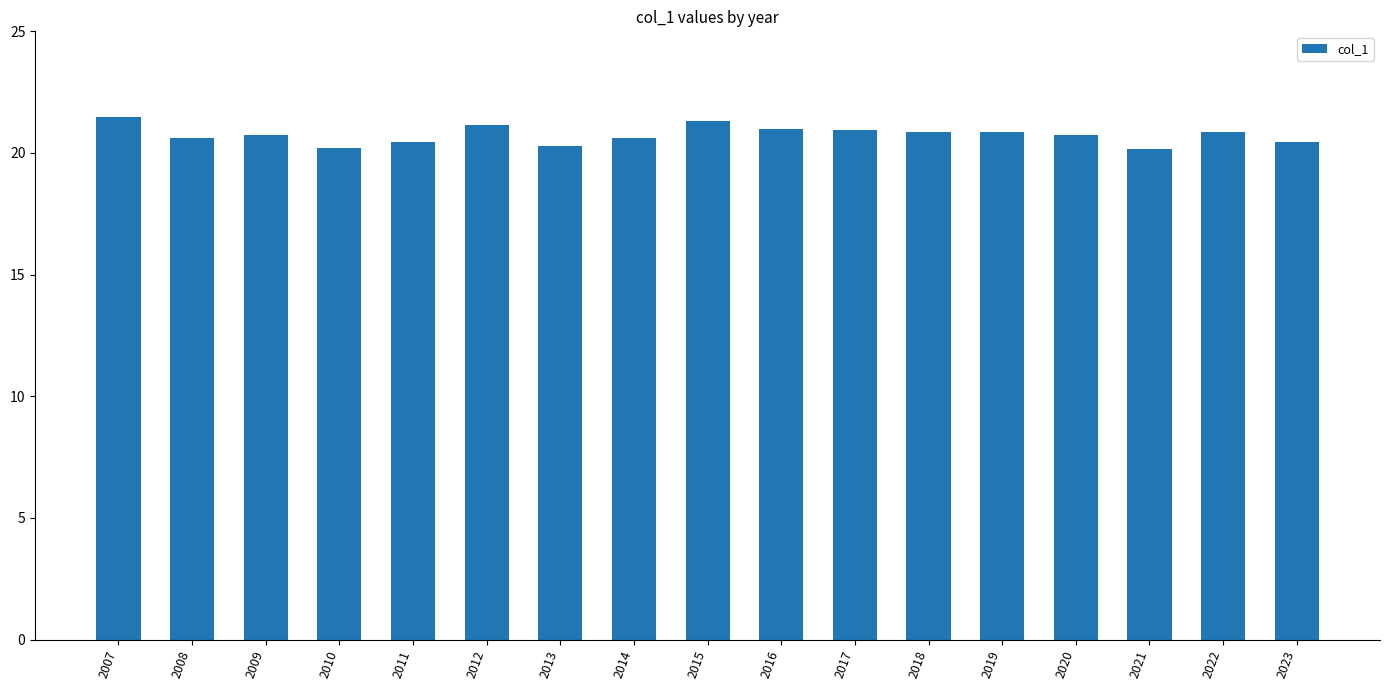

What is the difference between the maximum and minimum values?

1.3